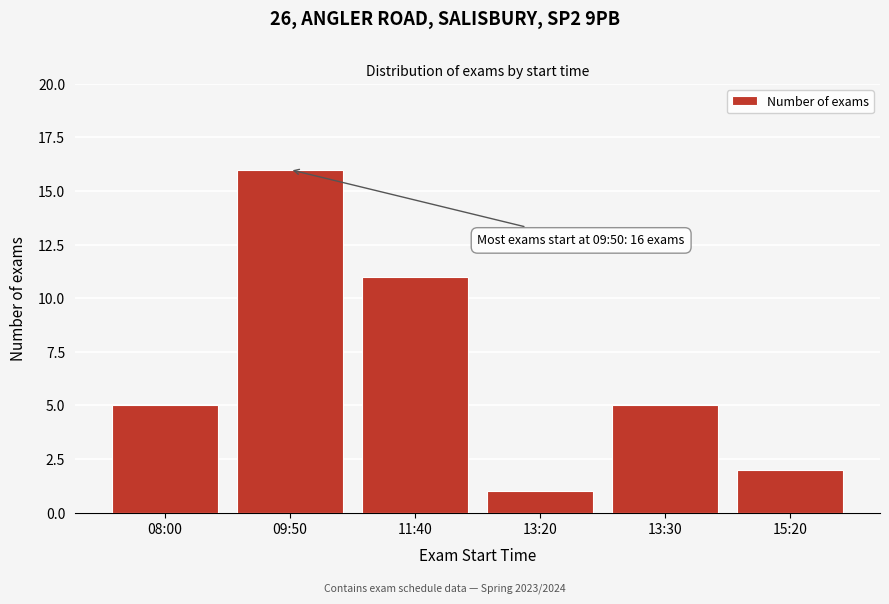

Reading left to right, list all the values displayed in this chart.

5	16	11	1	5	2